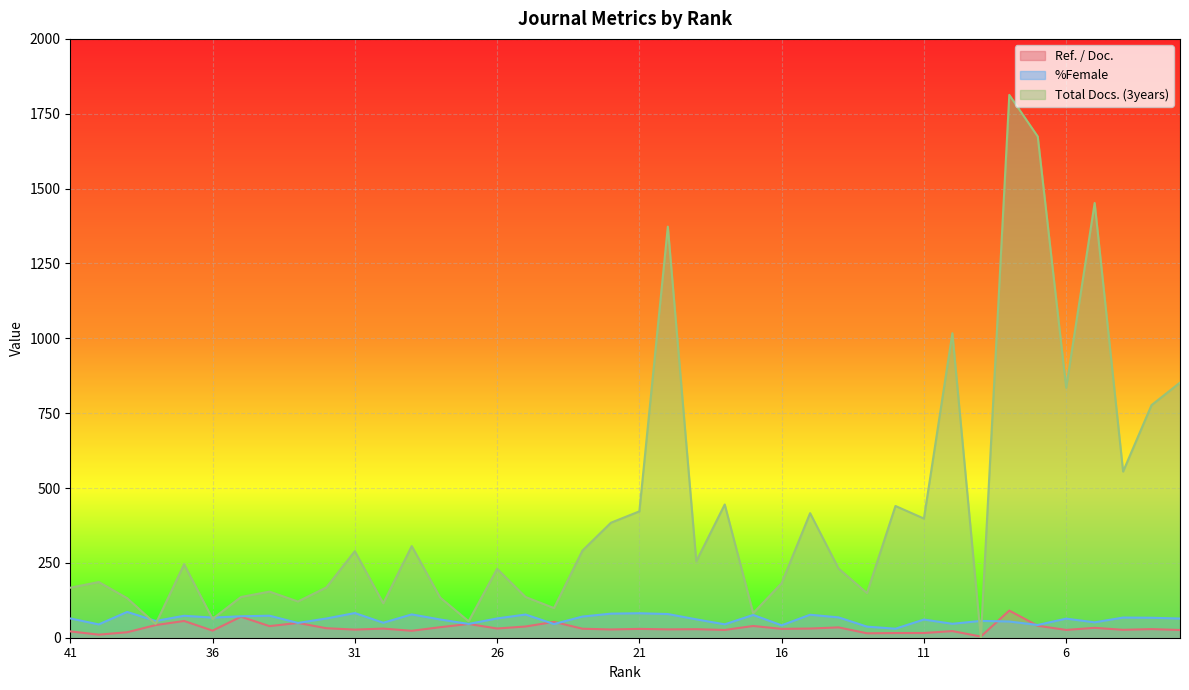

Reading left to right, what are all the values shown in this chart?

Ref. / Doc.: 41=21.2	40=10.3	39=18.3	38=42.2	37=56.0	36=23.7	35=70.1	34=38.7	33=49.4	32=31.7	31=27.1	30=30.5	29=23.2	28=35.1	27=46.0	26=30.8	25=37.5	24=52.9	23=30.0	22=27.6	21=29.5	20=27.8	19=28.5	18=26.0	17=39.2	16=29.6	15=30.6	14=34.5	13=14.8	12=15.6	11=15.7	10=22.2	9=4.0	8=90.7	7=39.9	6=26.1	5=33.0	4=26.4	3=28.8	2=25.8
%Female: 41=64.4	40=44.5	39=86.2	38=56.0	37=73.3	36=67.3	35=71.6	34=73.5	33=49.4	32=64.2	31=82.4	30=50.0	29=77.9	28=60.9	27=46.0	26=64.4	25=77.5	24=45.6	23=70.7	22=80.4	21=81.7	20=79.1	19=61.3	18=44.7	17=76.1	16=41.4	15=76.8	14=67.9	13=37.1	12=30.1	11=60.7	10=46.5	9=56.2	8=54.1	7=42.6	6=63.7	5=51.4	4=67.3	3=66.7	2=64.1
Total Docs. (3years): 41=167.0	40=186.0	39=132.0	38=46.0	37=245.0	36=63.0	35=136.0	34=154.0	33=121.0	32=168.0	31=289.0	30=115.0	29=306.0	28=134.0	27=55.0	26=230.0	25=136.0	24=99.0	23=291.0	22=384.0	21=422.0	20=1373.0	19=255.0	18=445.0	17=82.0	16=182.0	15=416.0	14=231.0	13=149.0	12=440.0	11=398.0	10=1017.0	9=0.0	8=1813.0	7=1674.0	6=835.0	5=1452.0	4=555.0	3=777.0	2=852.0